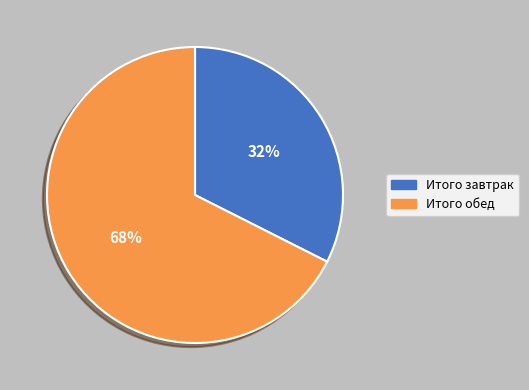

True or false: Итого завтрак accounts for 32% of the total.

True